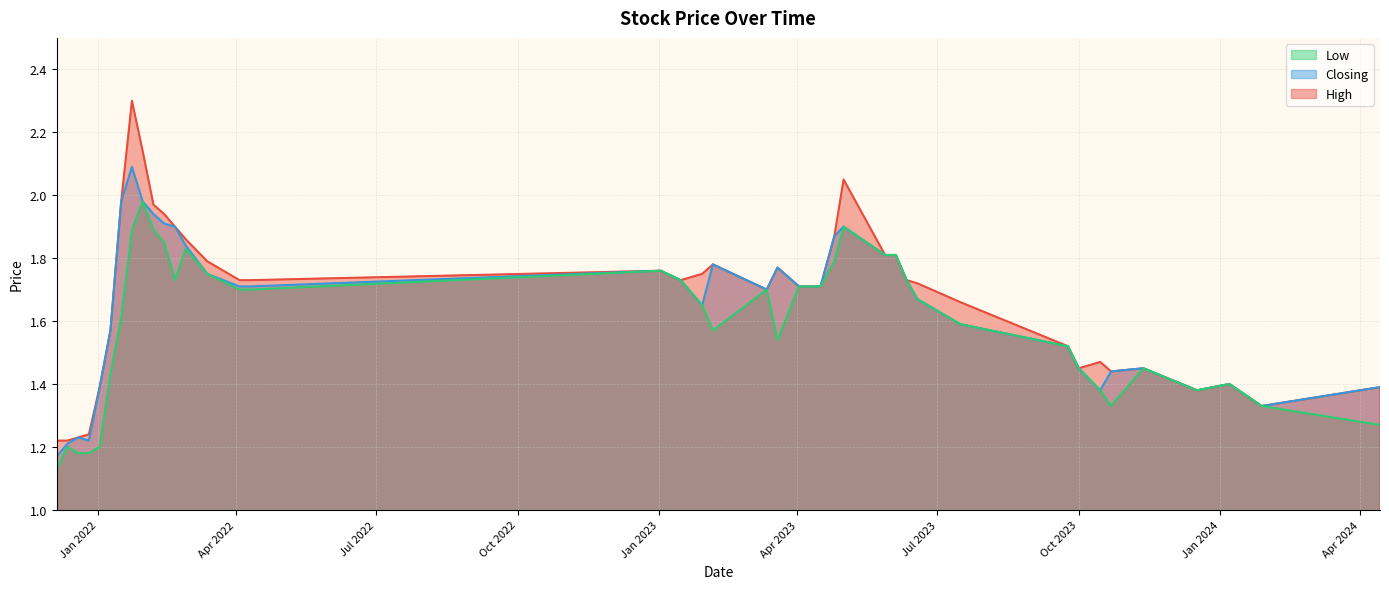

True or false: Closing and Low intersect in this chart.

False